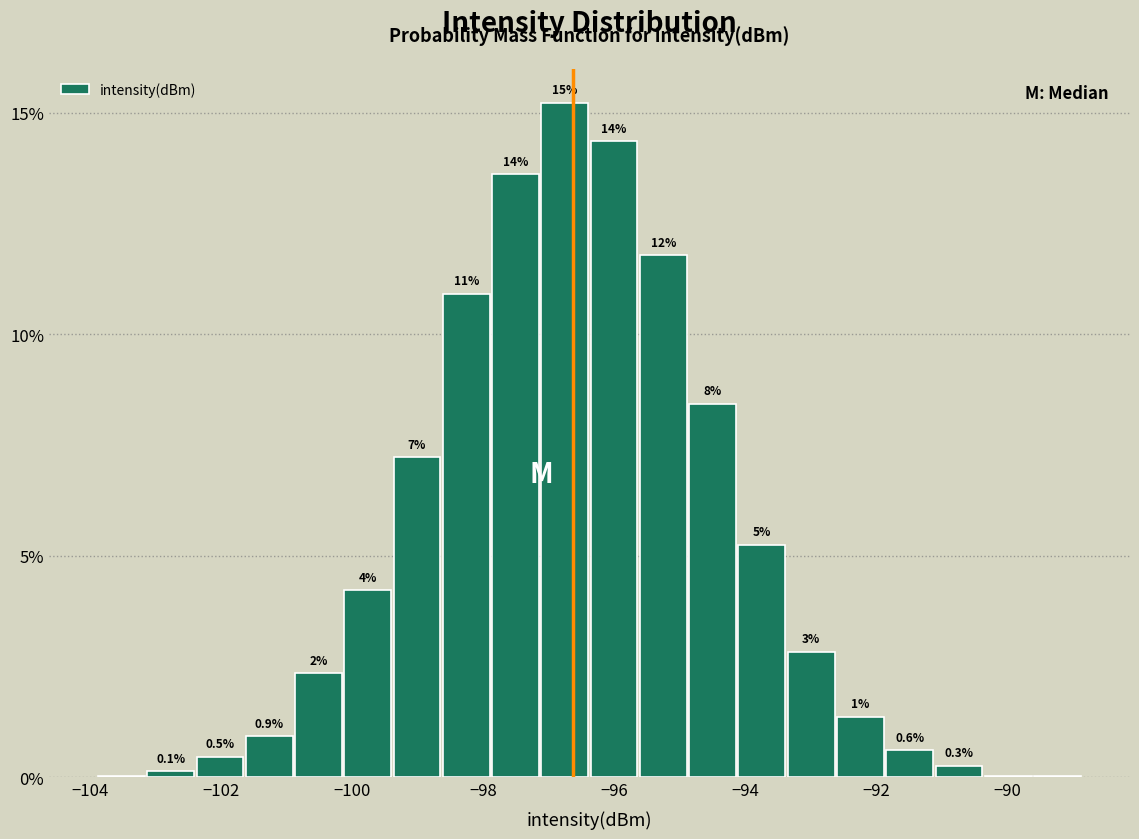

Around what value on the x-axis is the tallest bar? Give the approximate position of its centre, as read against the axis.

-96.8